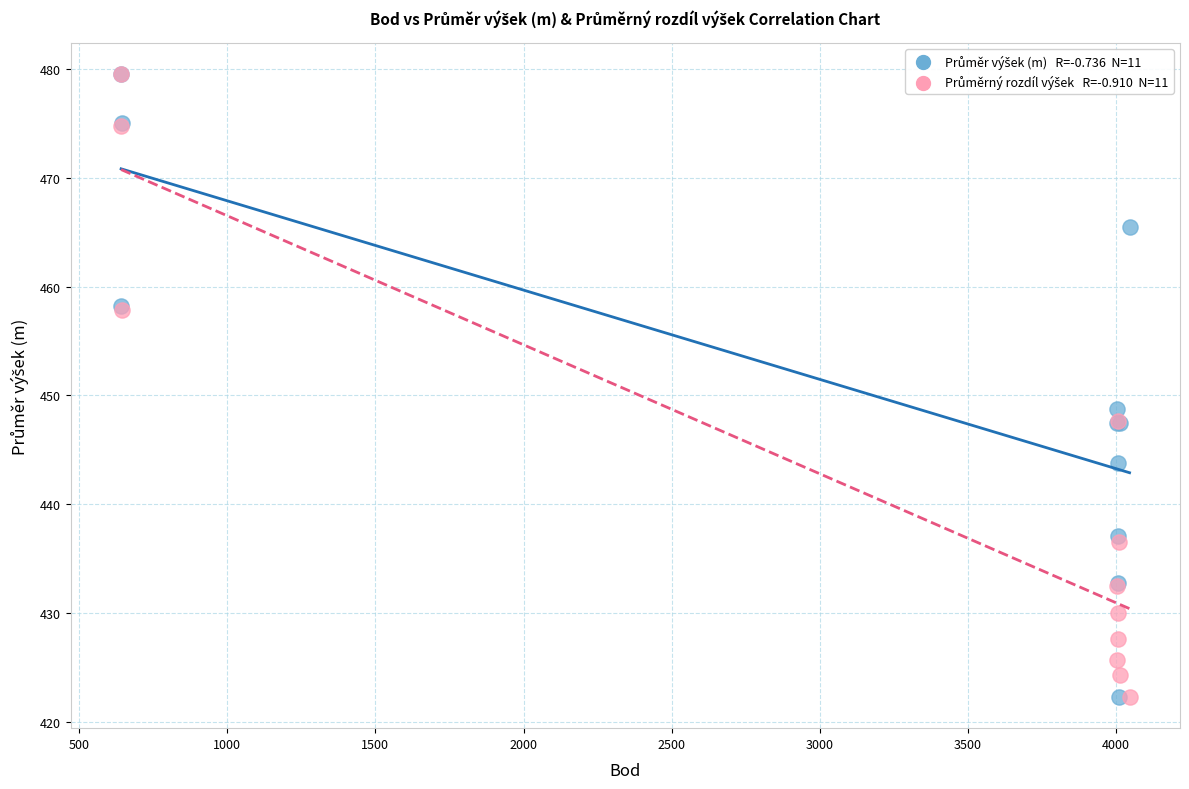

Across all series, what Y value is closest to 450?

448.7